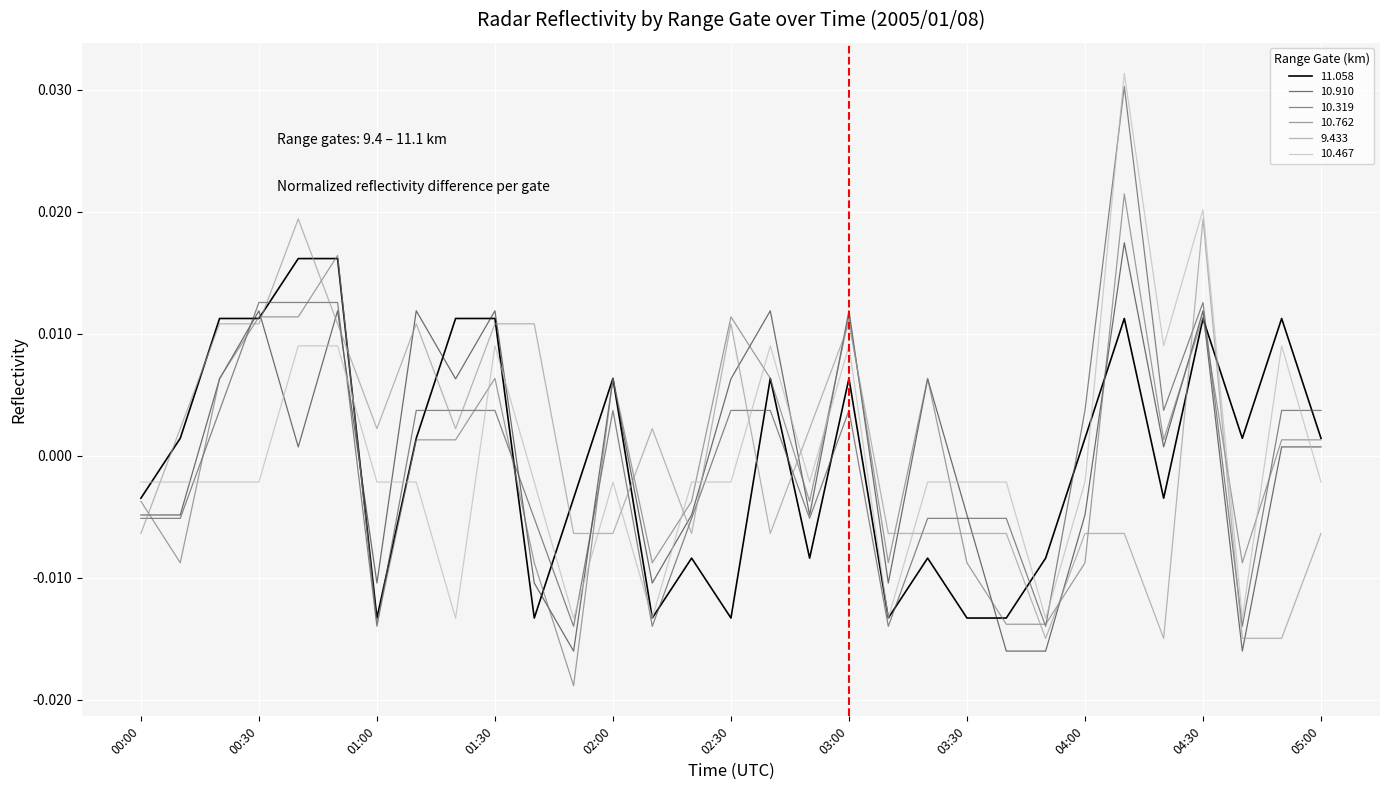

How many times do 10.467 and 9.433 cross each other?

8